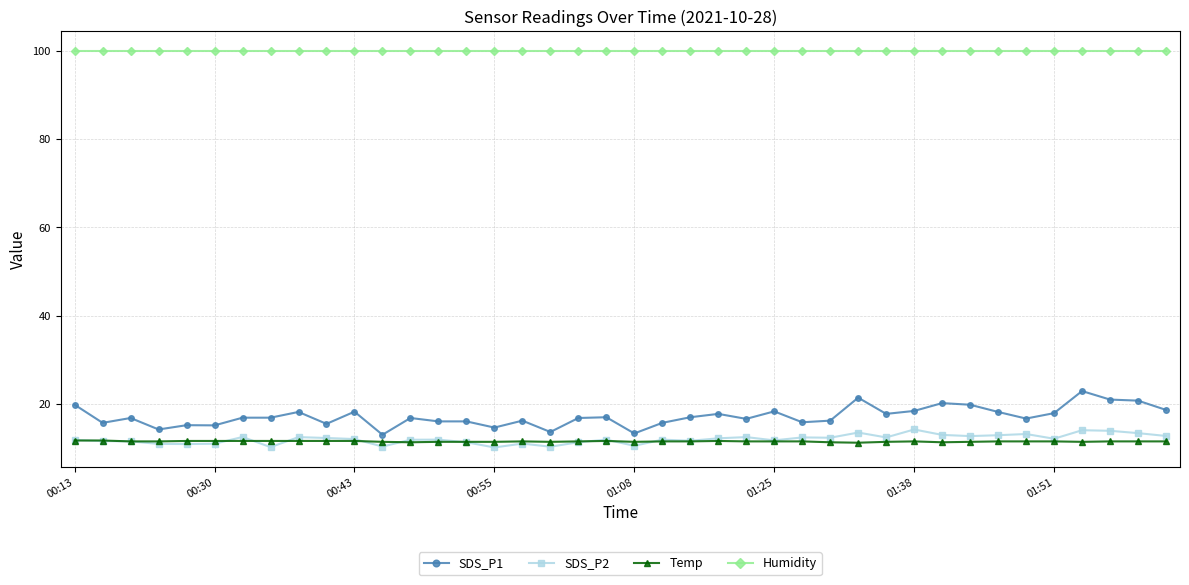

What is the sum of all Humidity values?

3996.0